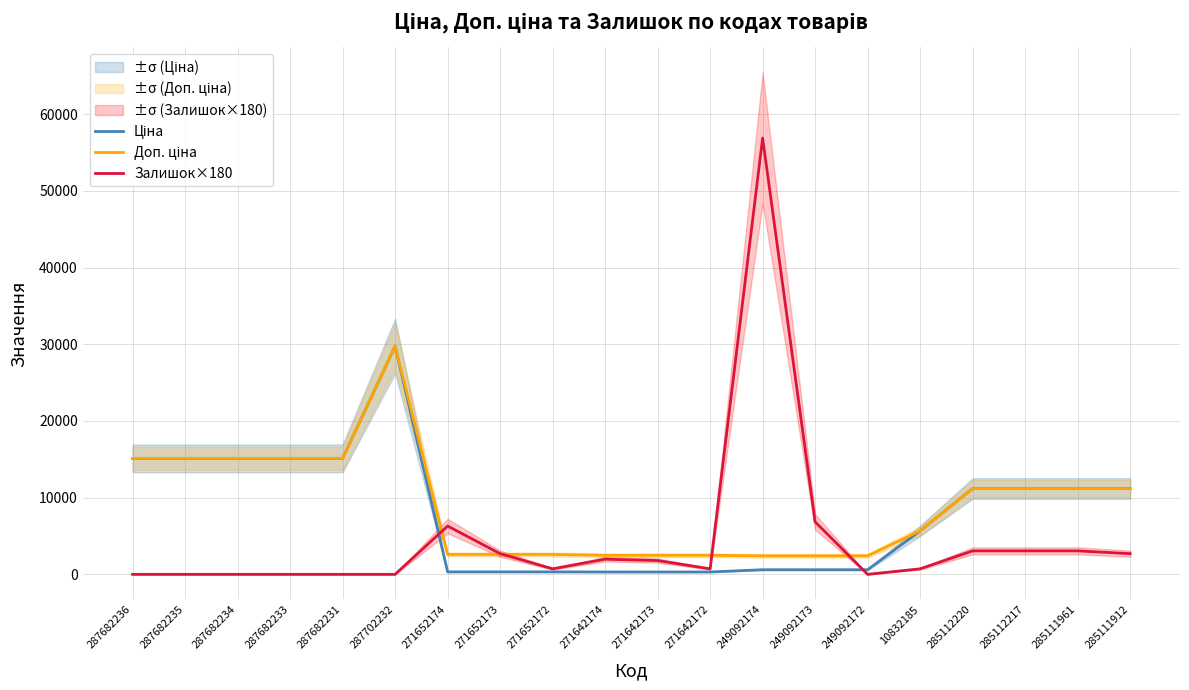

What is the total value across all series at 285111912?

25076.3